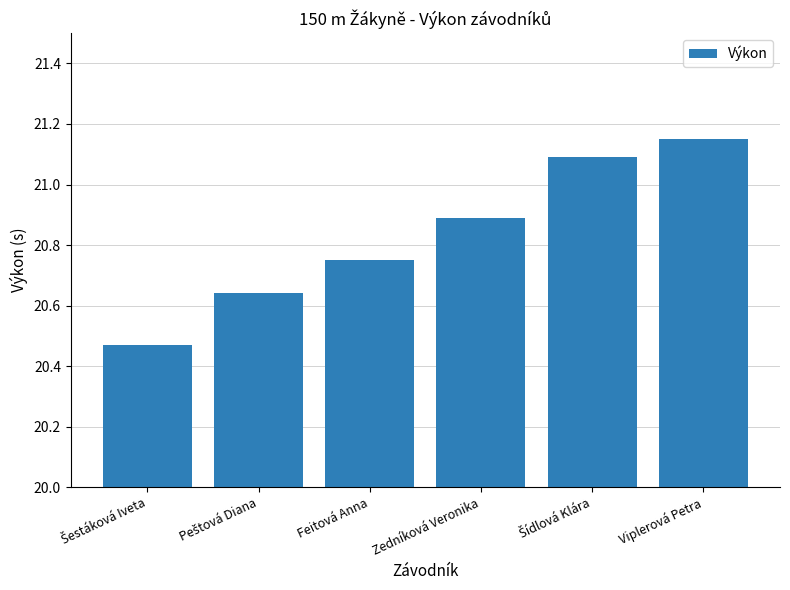

Is it true that the value at Zedníková Veronika is 37.1?

False